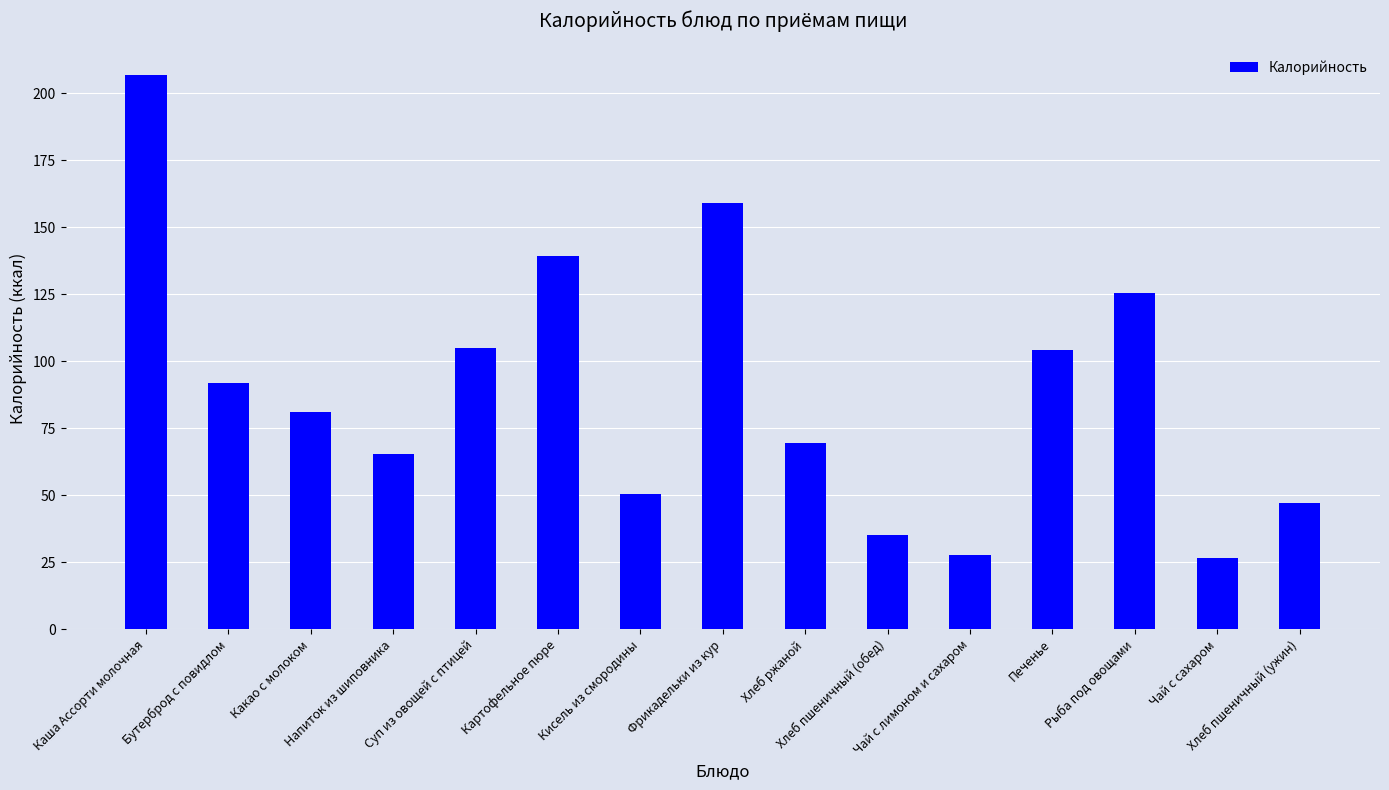

How many values exceed 81?

8